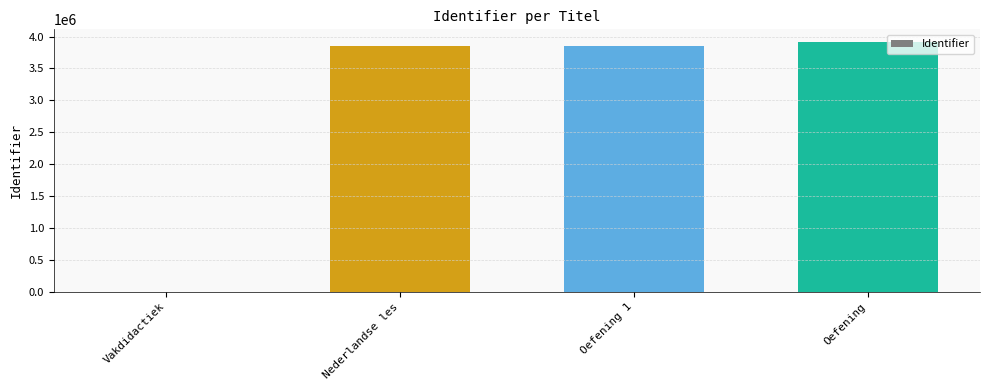

How many categories are shown in the chart?

4